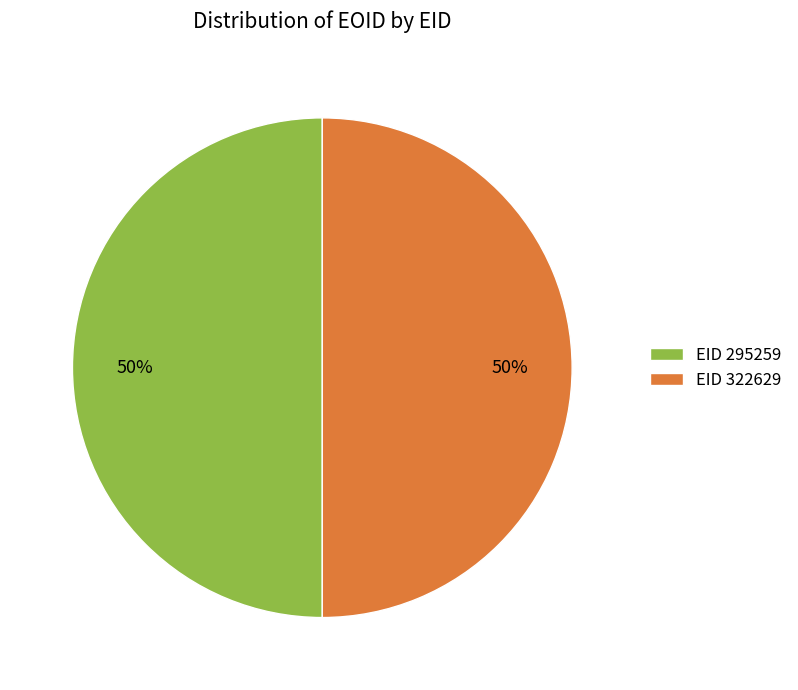

To the nearest percent, what portion does EID 295259 represent?

50%